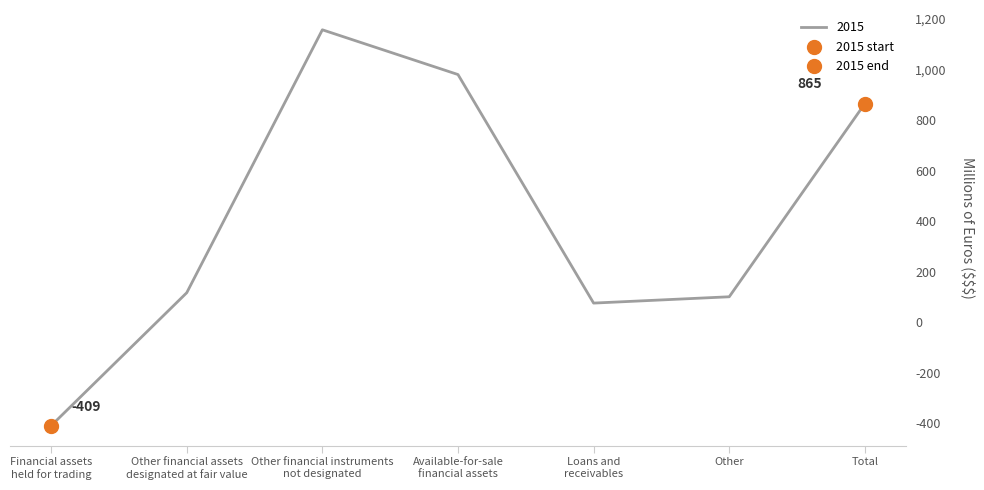

What is the change in value from Other to Total?

+764